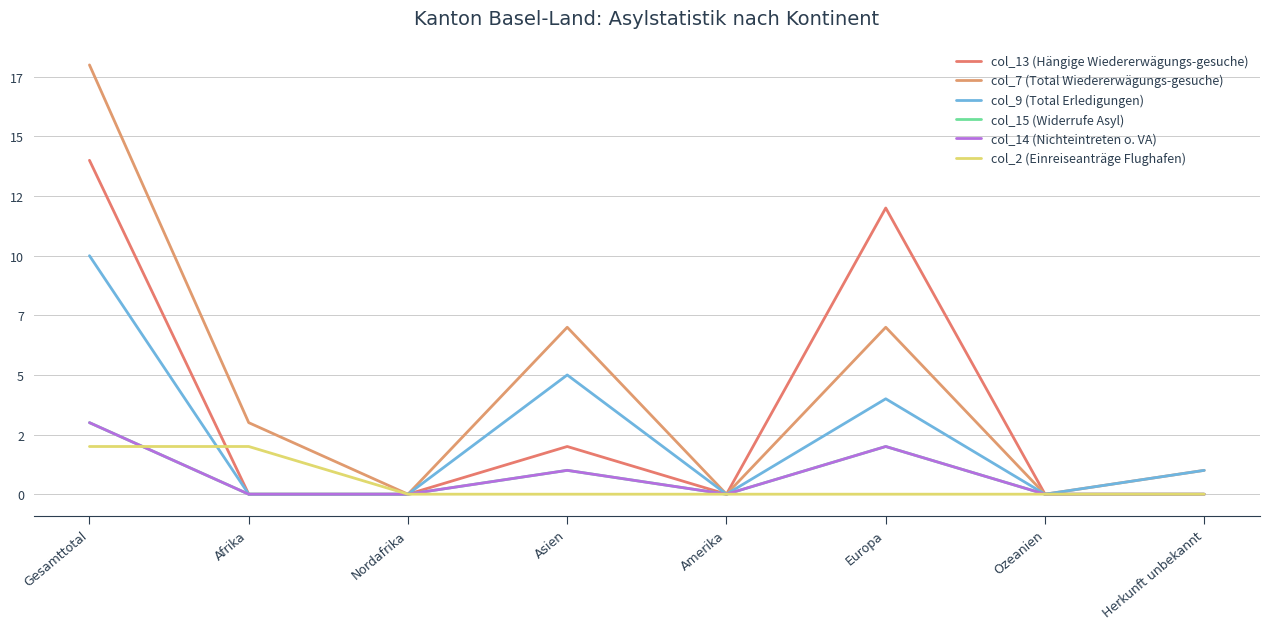

Does the chart display data point markers on the line(s)?

No